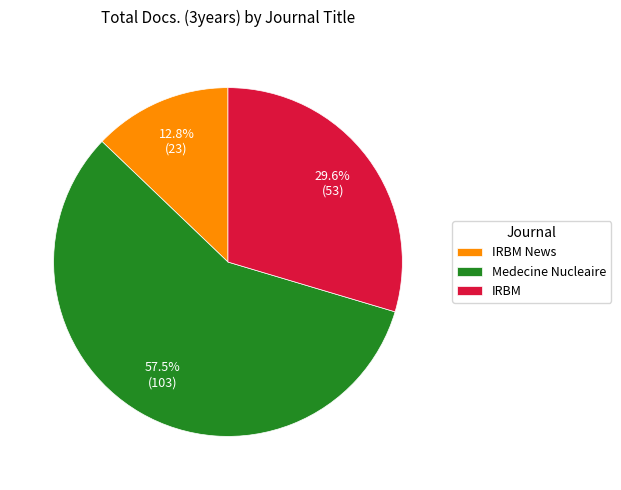

Approximately how many times larger is the value at IRBM News compared to Medecine Nucleaire?

0.2